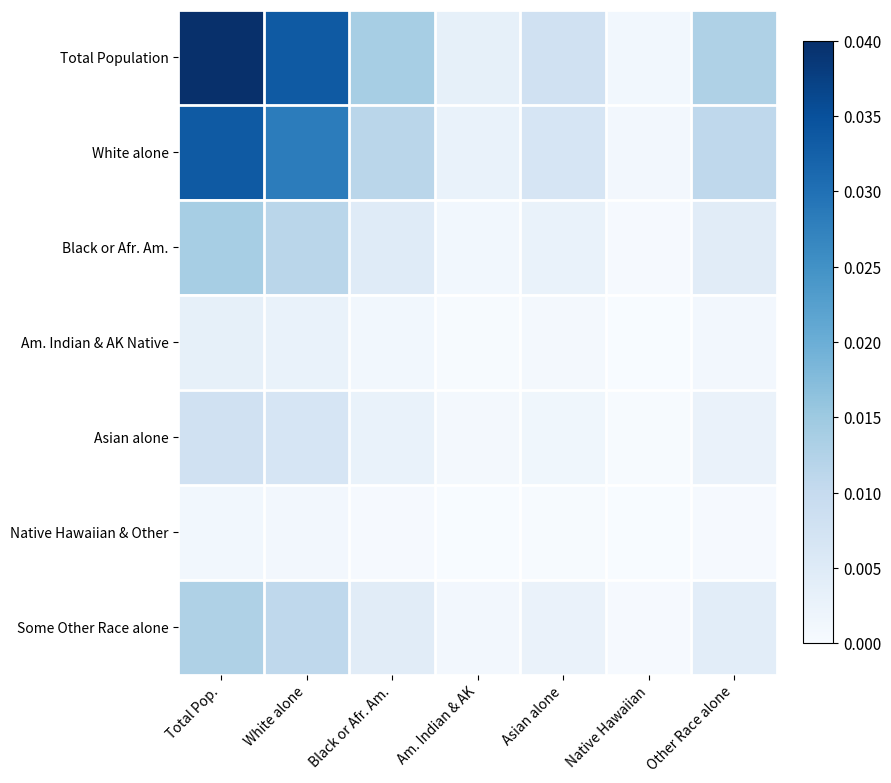

Between Black or Afr. Am. and Native Hawaiian, which series saw the biggest shift?

Total Population